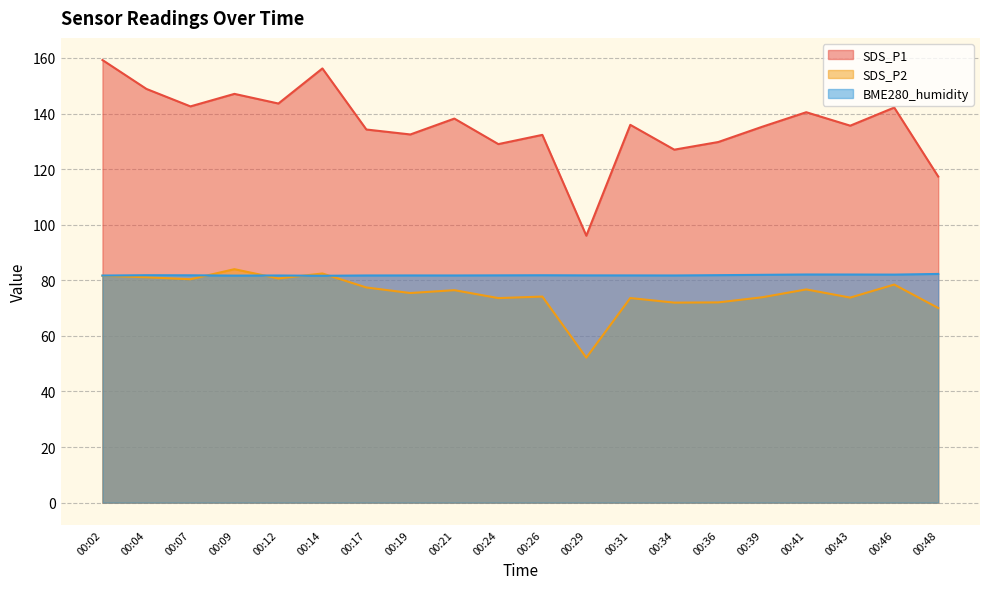

List the labels in order of SDS_P1 value, largest first.

00:02, 00:14, 00:04, 00:09, 00:12, 00:07, 00:46, 00:41, 00:21, 00:31, 00:43, 00:39, 00:17, 00:19, 00:26, 00:36, 00:24, 00:34, 00:48, 00:29